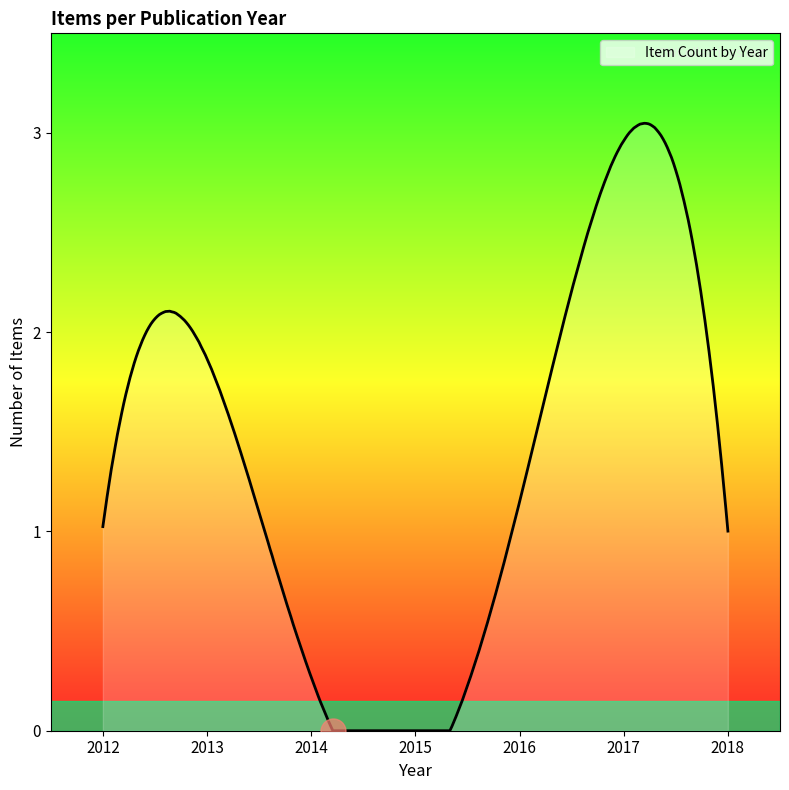

Does the chart have visible grid lines?

No